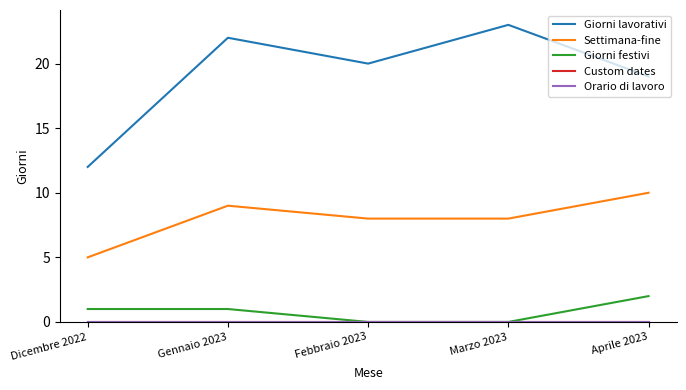

What is the difference between the maximum and minimum values in the Giorni lavorativi series?

11